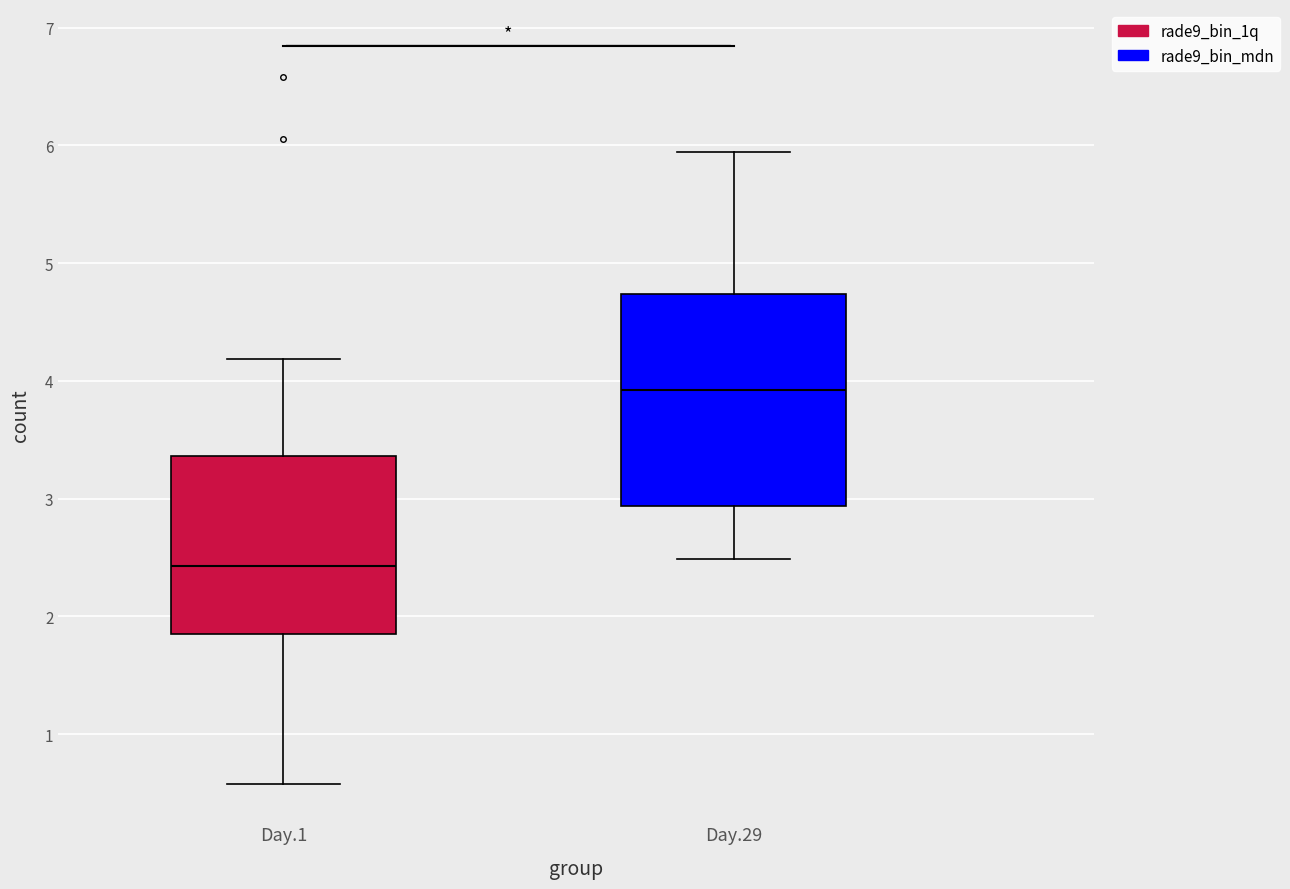

Where is the lower edge of the box for Day.1 on the y-axis? The values are not printed on the chart, so give them approximately, as read against the axis.

1.9